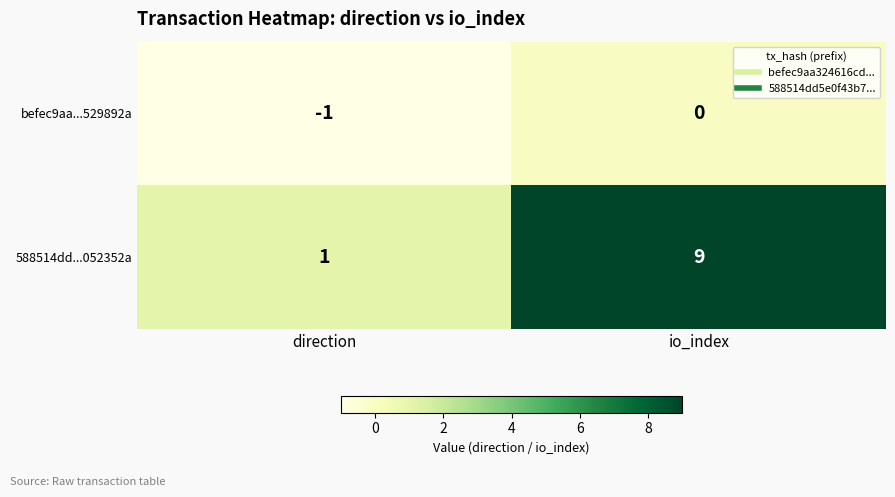

Reading right to left, what are all the values shown in this chart?

befec9aa...529892a: io_index=0	direction=-1
588514dd...052352a: io_index=9	direction=1